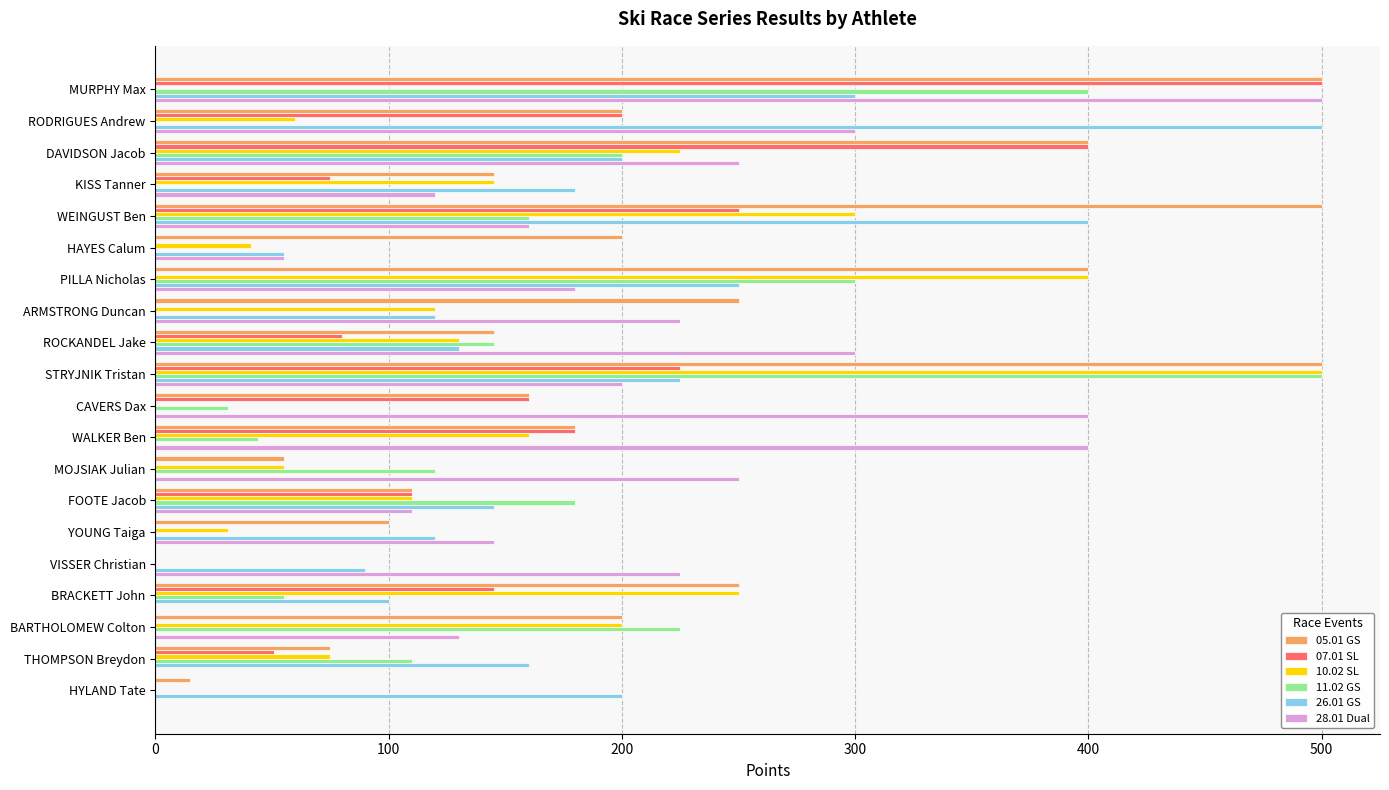

What is the average value of the 07.01 SL series?

119